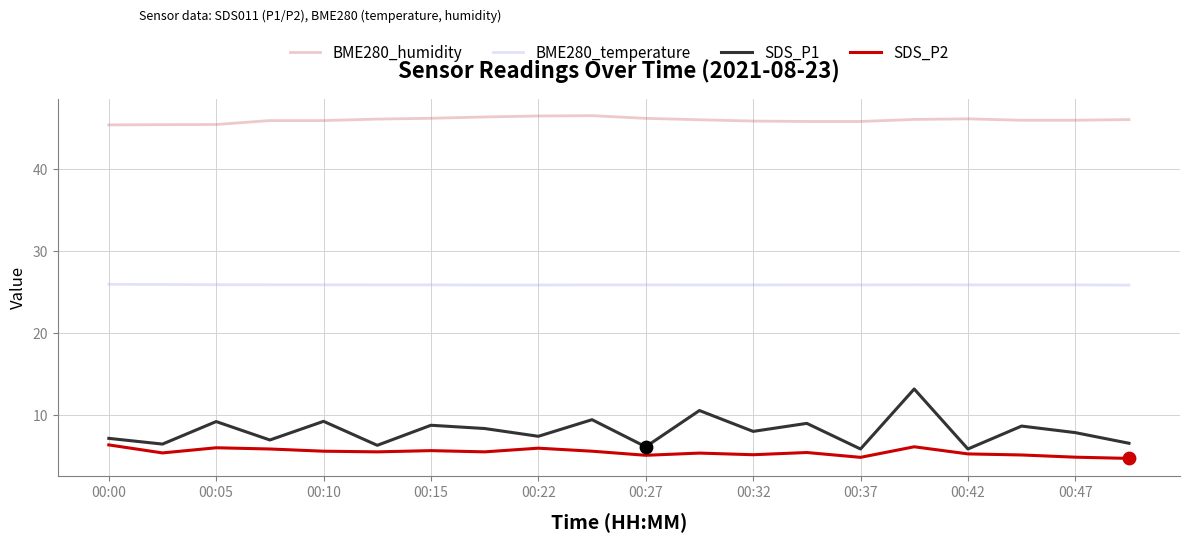

Which series has the largest total across all categories?

BME280_humidity